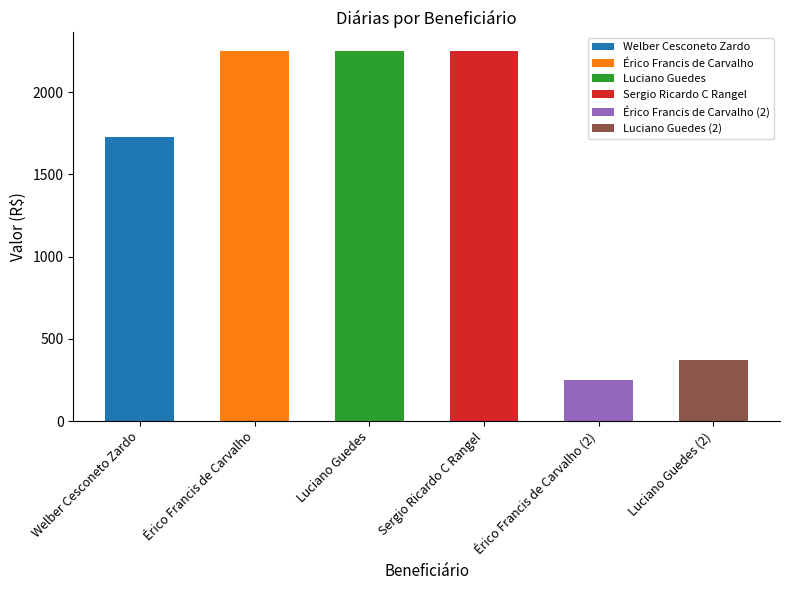

Is it true that the value at Luciano Guedes is 2250?

True